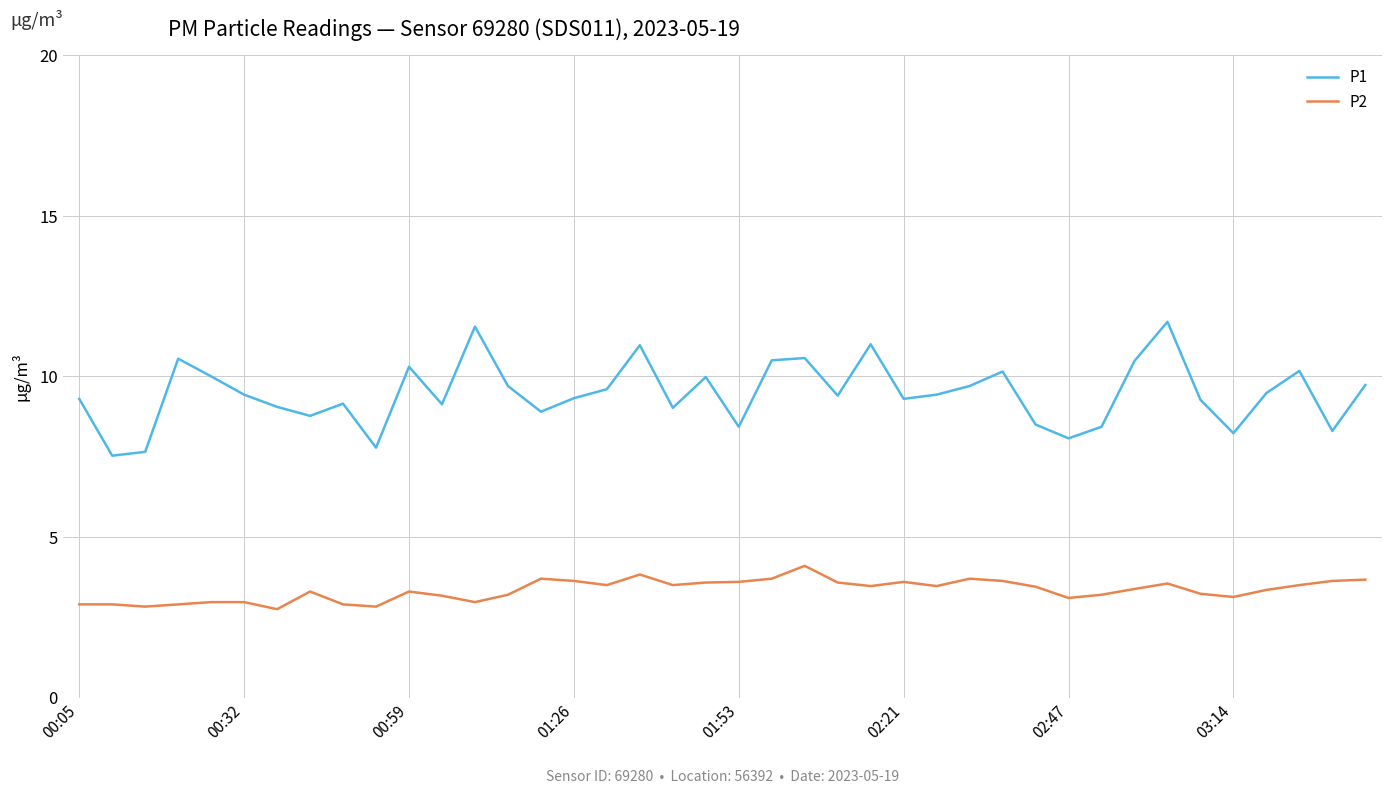

Count the number of categories in the chart.

40